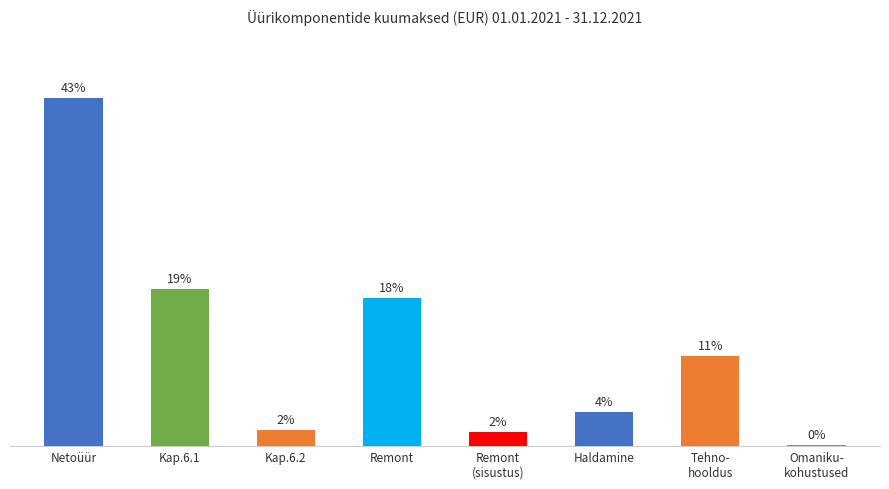

How many data points does each series have?

8